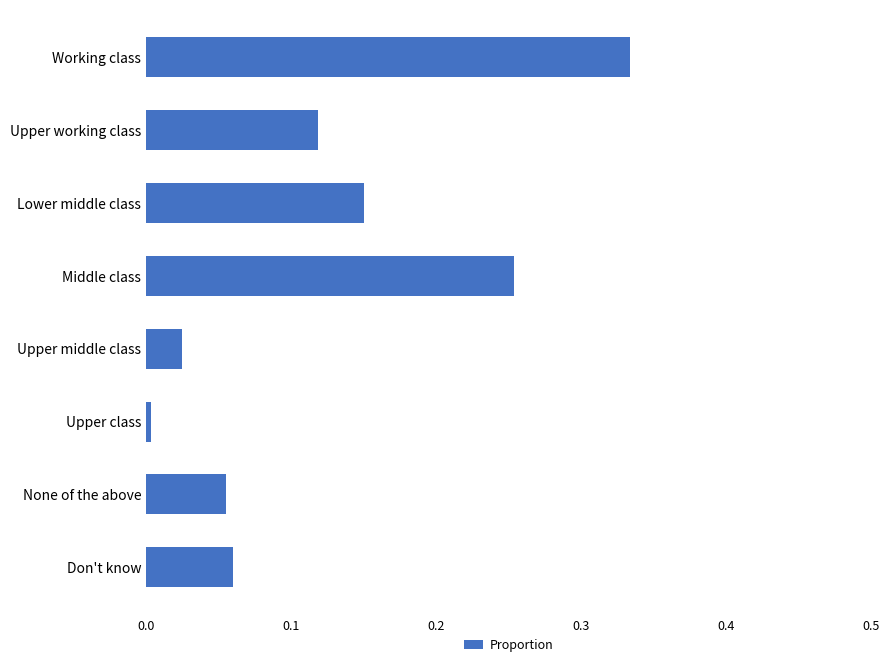

At which label is the value closest to 0?

Upper class